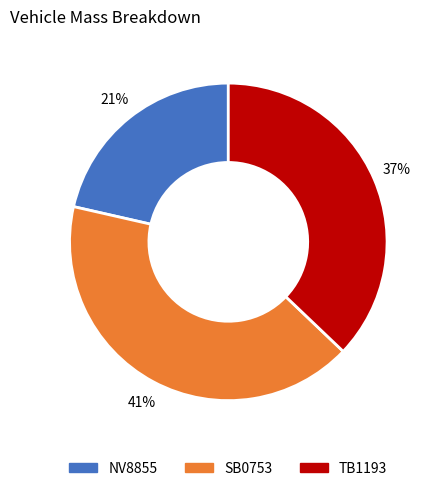

What is the smallest slice in the pie chart?

NV8855